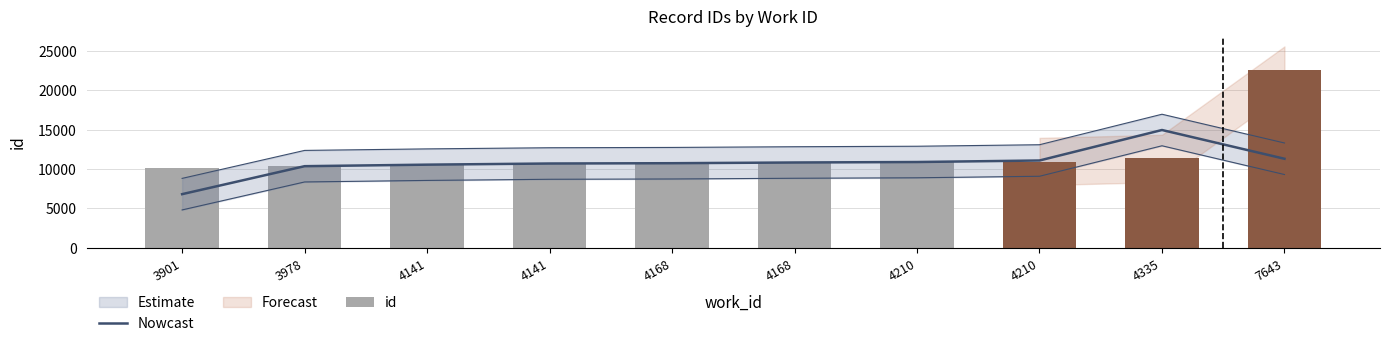

What is the sum of all Nowcast values?

108111.7